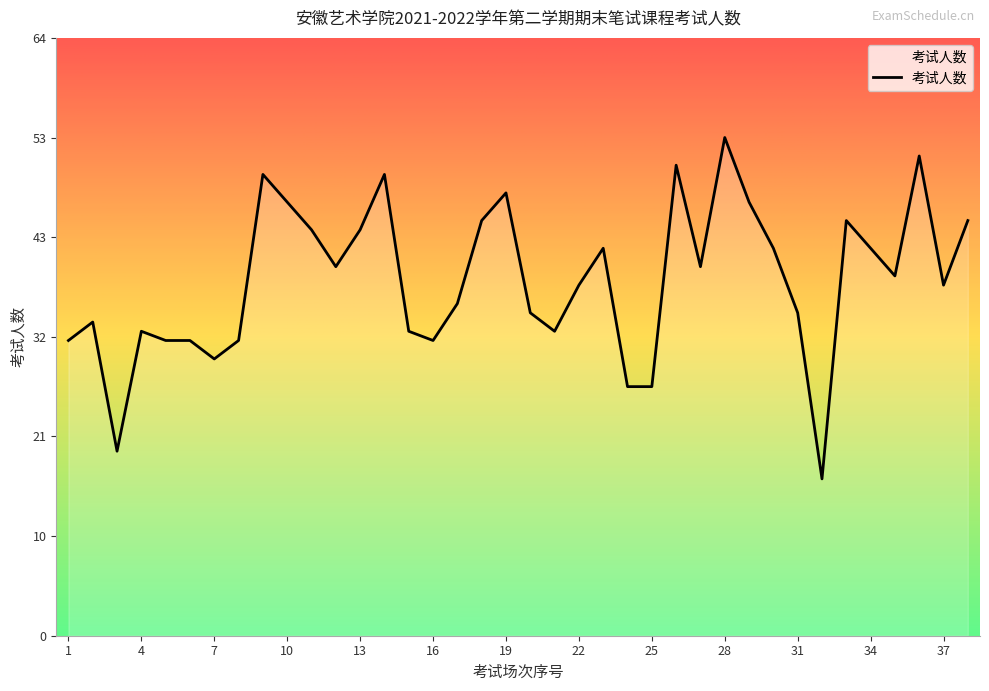

Does the chart display data point markers on the line(s)?

No